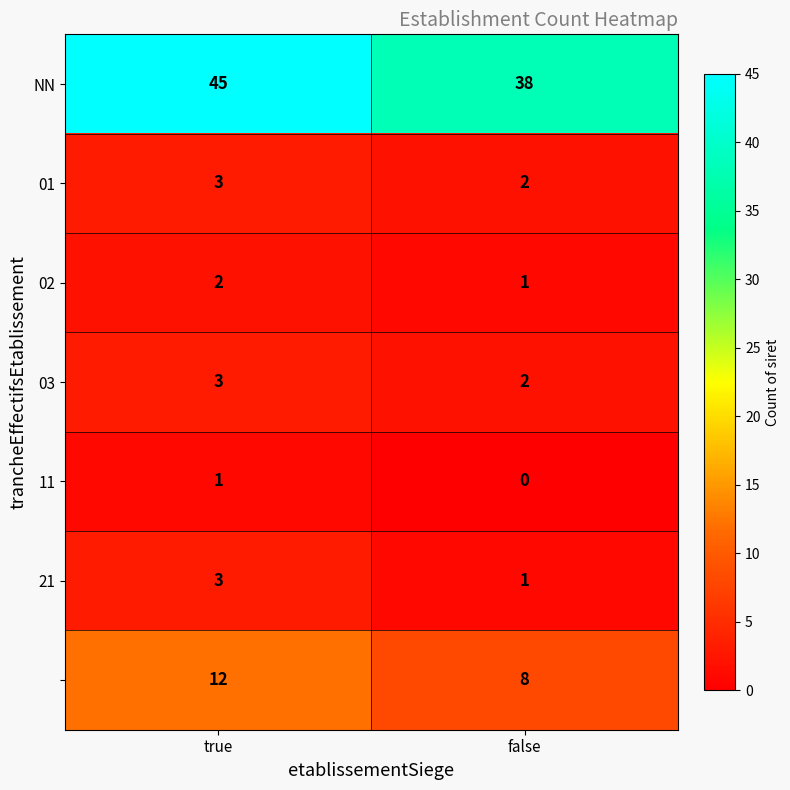

What is the total value across all series at true?

69